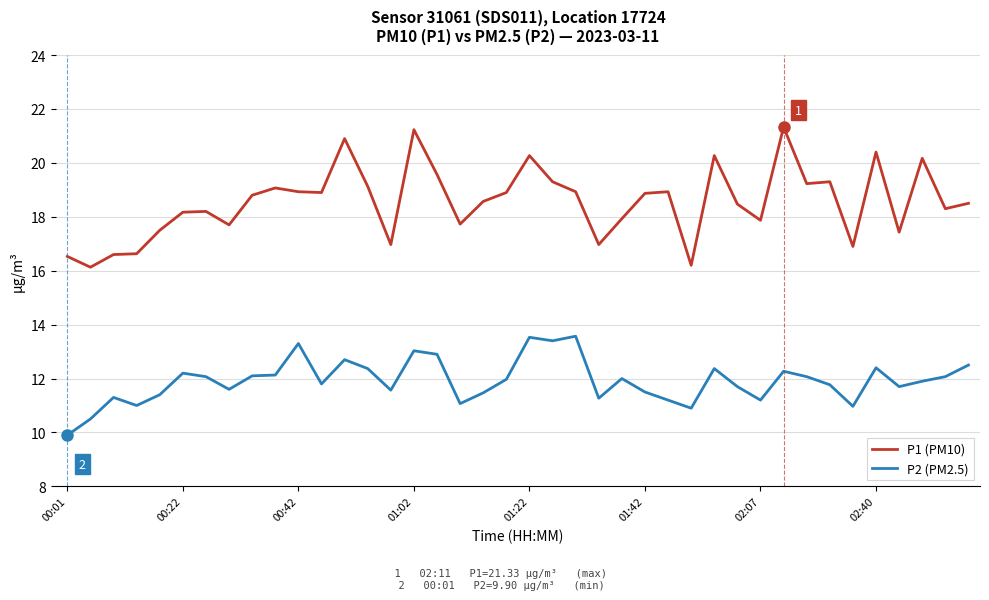

What is the maximum value for P2 (PM2.5)?

13.6